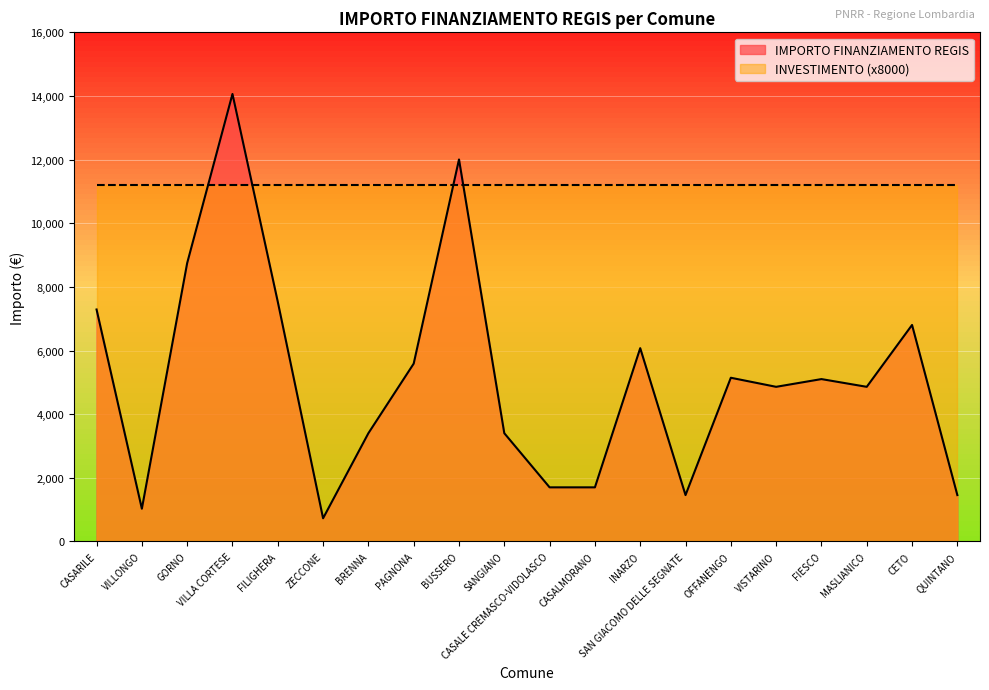

Rank the categories by value from lowest to highest.

ZECCONE, VILLONGO, SAN GIACOMO DELLE SEGNATE, QUINTANO, CASALE CREMASCO-VIDOLASCO, CASALMORANO, BRENNA, SANGIANO, VISTARINO, MASLIANICO, FIESCO, OFFANENGO, PAGNONA, INARZO, CETO, CASARILE, FILIGHERA, GORNO, BUSSERO, VILLA CORTESE